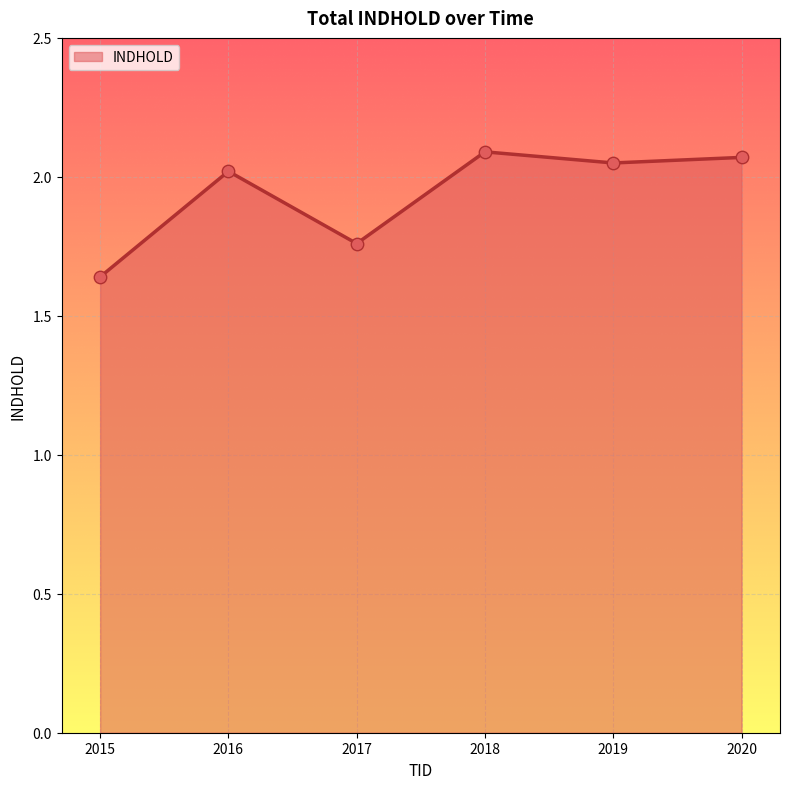

Approximately how many times larger is the value at 2015 compared to 2017?

0.9